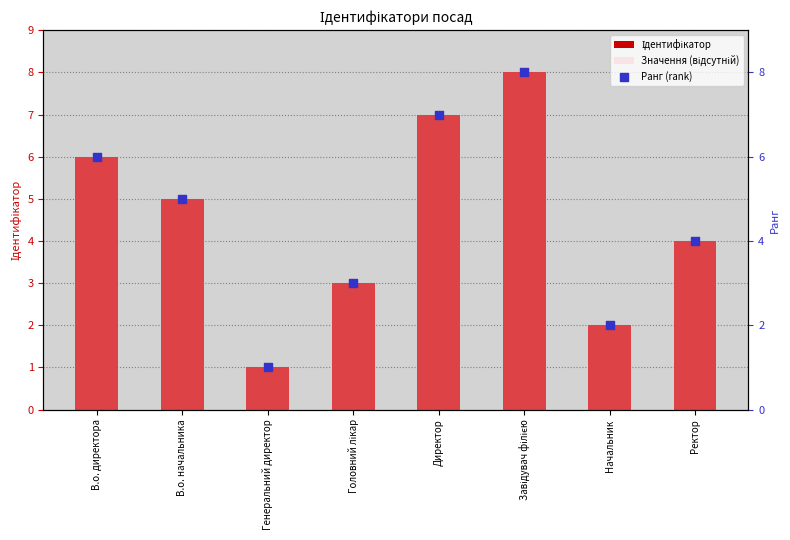

Which series has the largest total across all categories?

Ідентифікатор